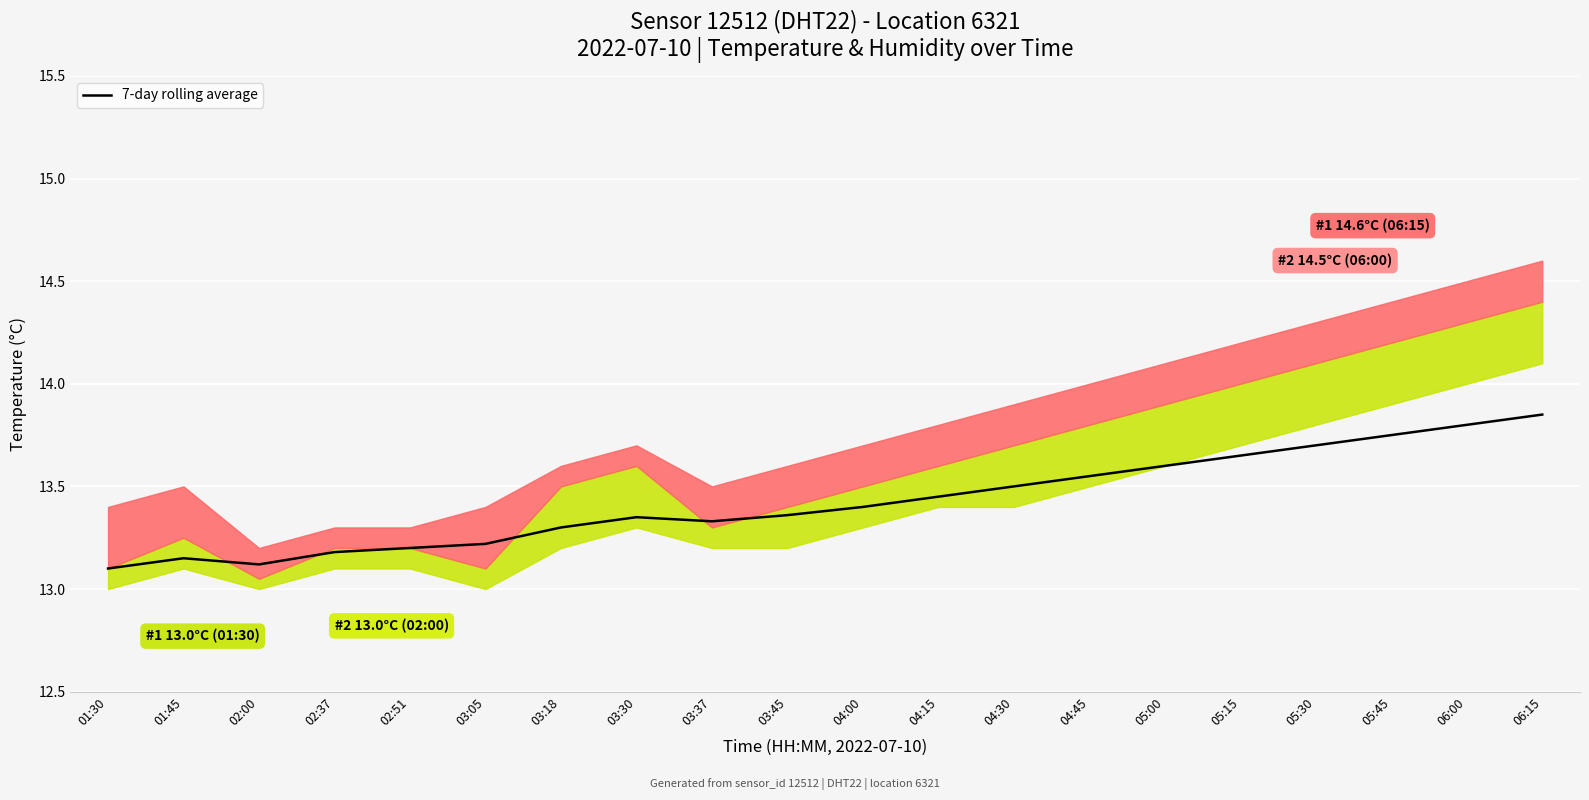

The value at 03:45 is 13.4. True or false?

True